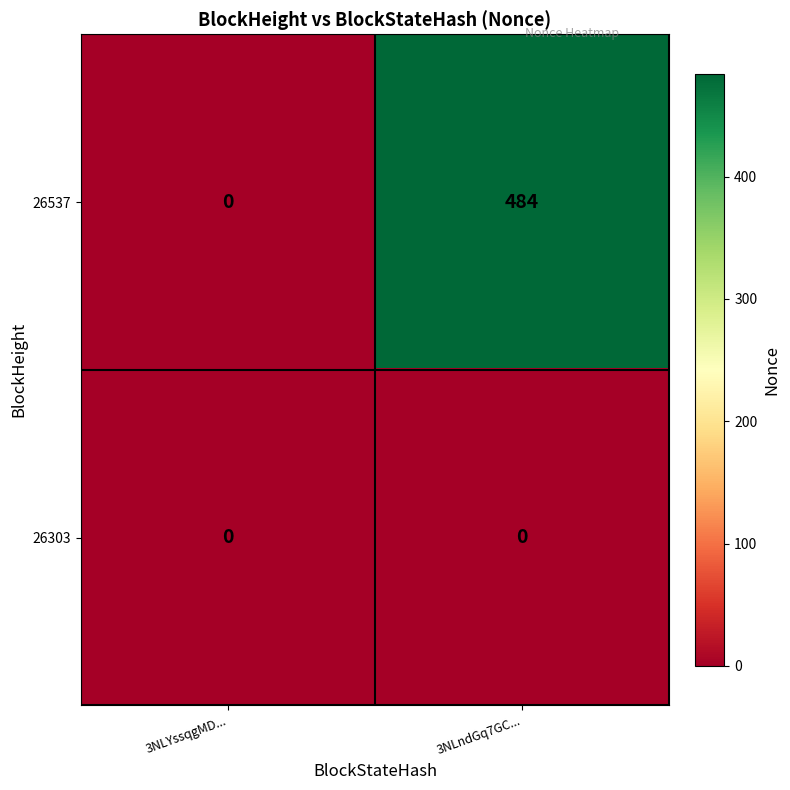

At which category does the chart reach its peak across all series?

3NLndGq7GC...